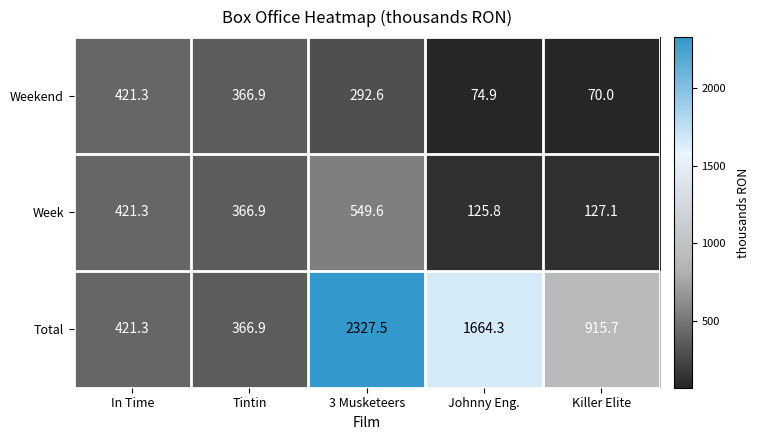

Rank the series by their maximum value, from highest to lowest.

Total, Week, Weekend